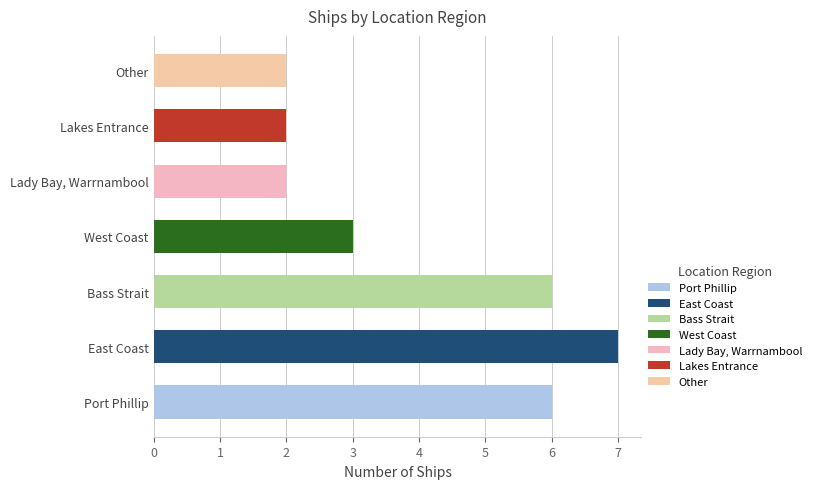

What is the label of the 3rd bar from the left?

Bass Strait